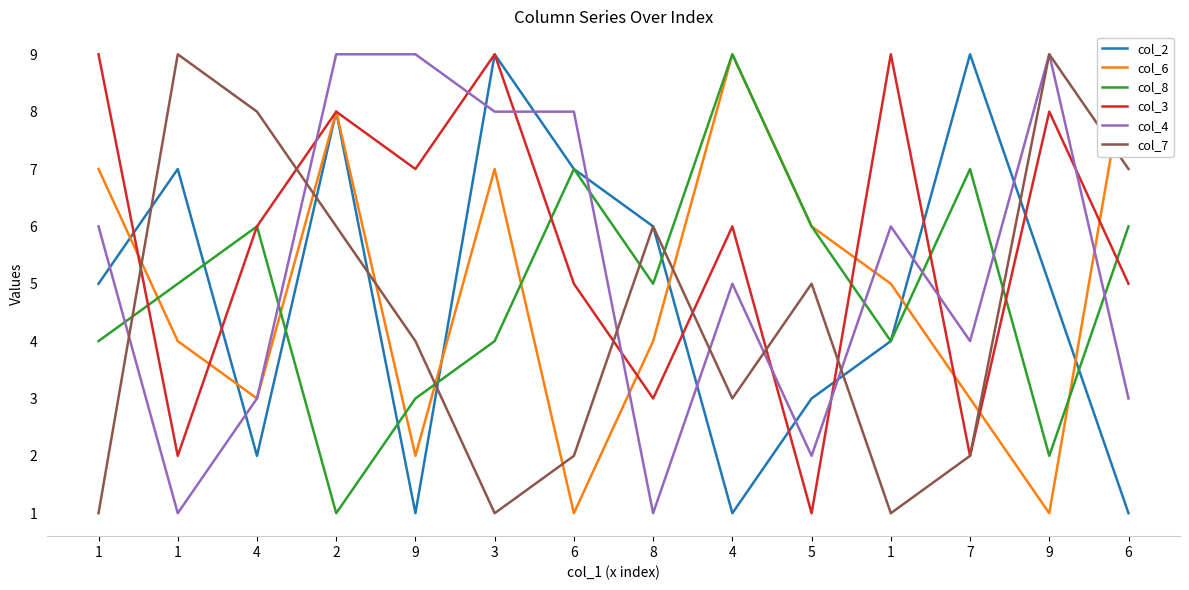

Reading left to right, what are all the values shown in this chart?

col_2: 5	7	2	8	1	9	7	6	1	3	4	9	5	1
col_6: 7	4	3	8	2	7	1	4	9	6	5	3	1	9
col_8: 4	5	6	1	3	4	7	5	9	6	4	7	2	6
col_3: 9	2	6	8	7	9	5	3	6	1	9	2	8	5
col_4: 6	1	3	9	9	8	8	1	5	2	6	4	9	3
col_7: 1	9	8	6	4	1	2	6	3	5	1	2	9	7